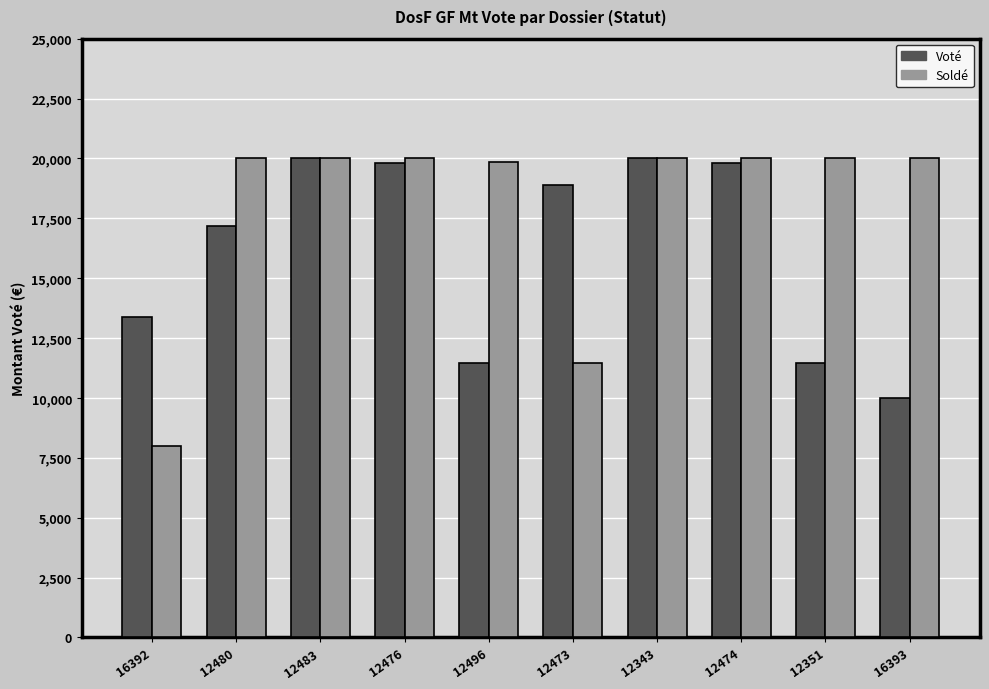

What is the sum of all Soldé values?

179329.0